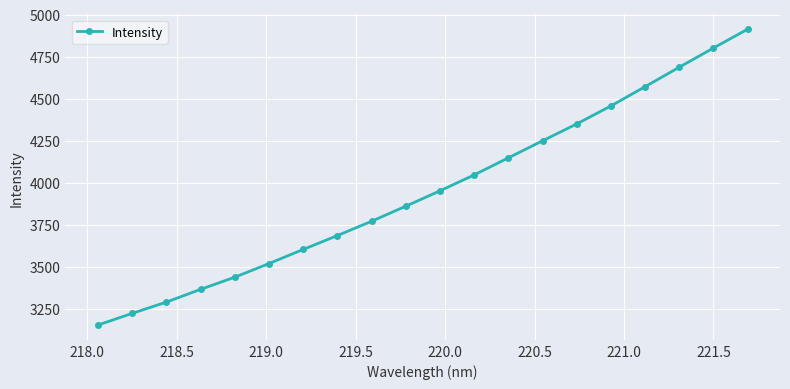

What is the minimum value shown in the chart?

3153.5